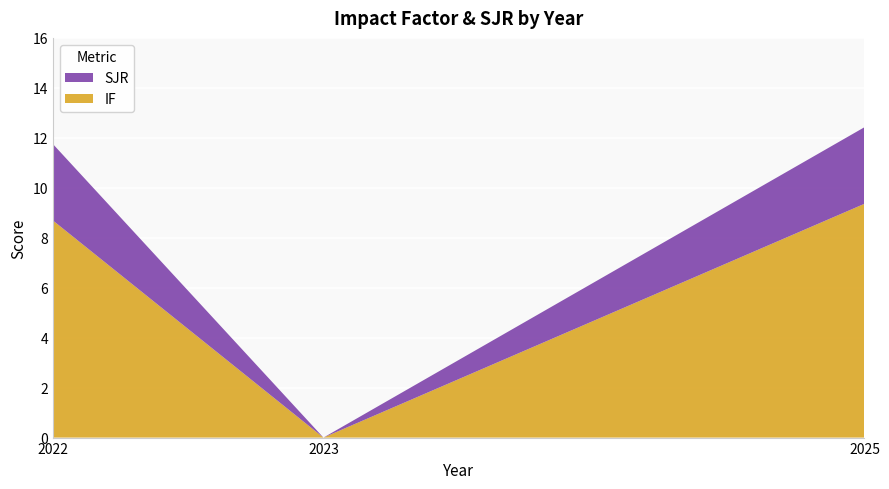

Reading left to right, list the values for the IF series.

2022=8.7	2023=0.0	2025=9.4